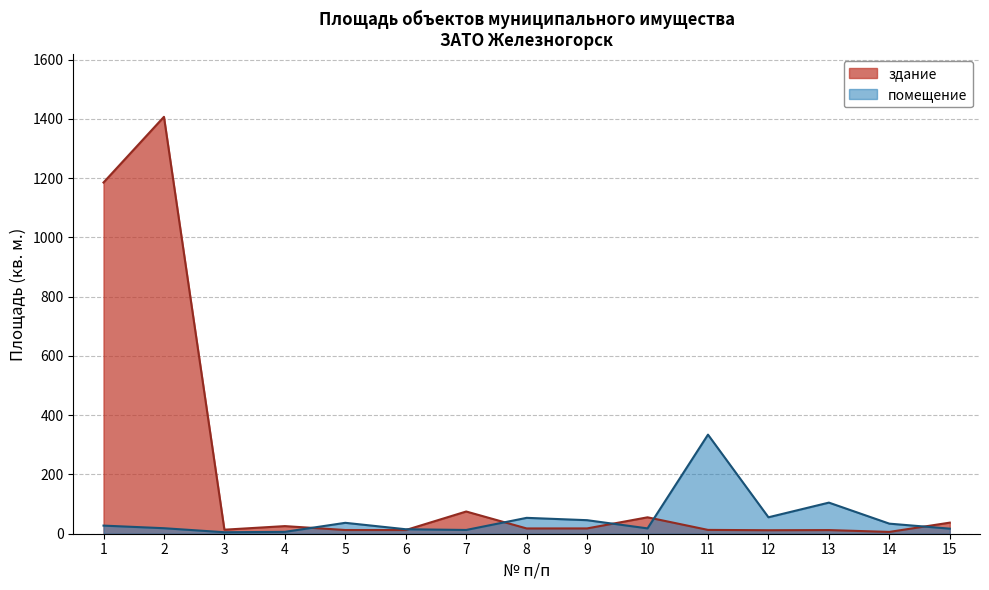

Reading right to left, list all the values displayed in this chart.

здание: 15=37.4	14=6.1	13=12.3	12=11.8	11=12.9	10=55.4	9=17.9	8=17.8	7=75.0	6=12.4	5=12.5	4=25.7	3=13.6	2=1407.1	1=1185.4
помещение: 15=17.1	14=34.0	13=105.0	12=55.5	11=334.4	10=18.0	9=45.7	8=53.6	7=12.7	6=15.1	5=36.8	4=6.3	3=5.0	2=18.6	1=27.4